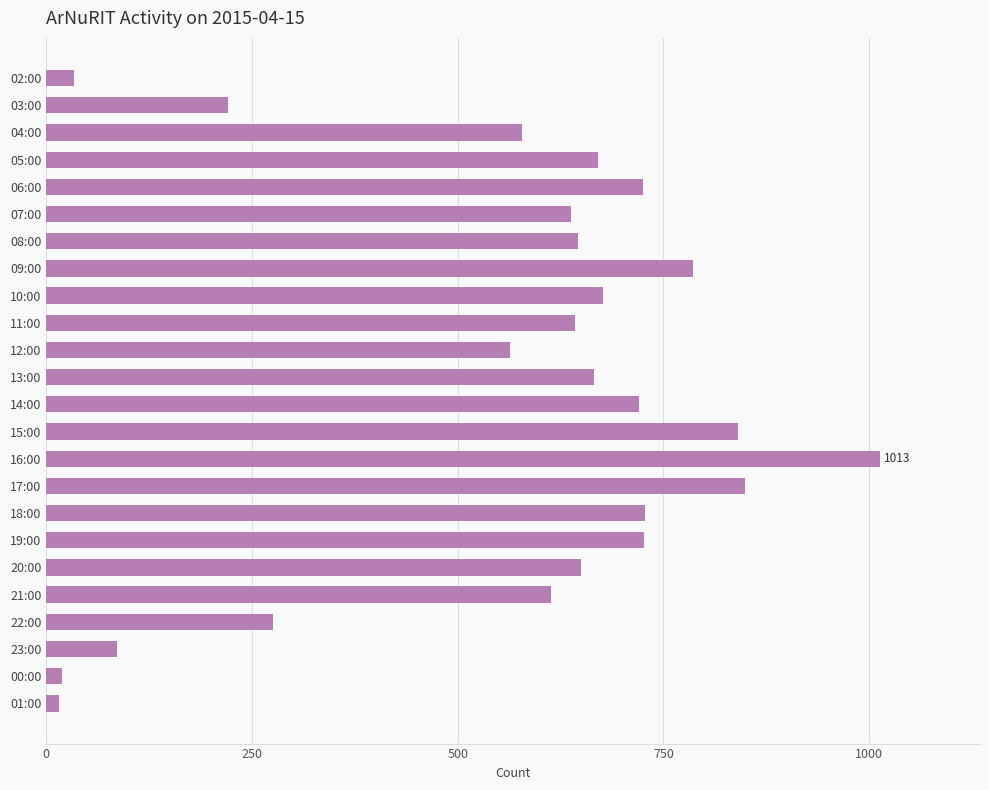

What is the difference between the maximum and minimum values?

998